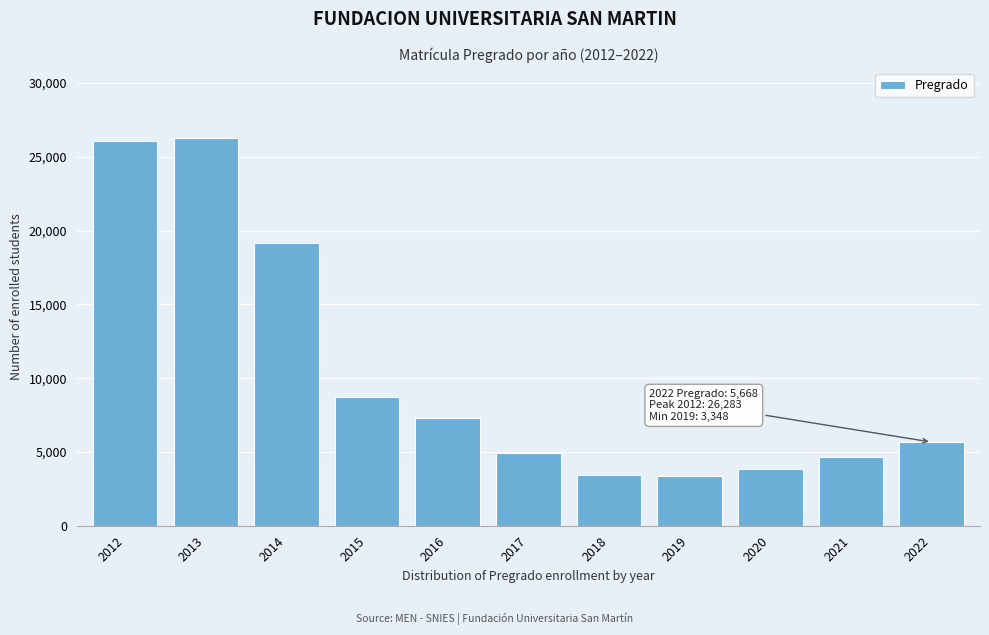

What is the difference between the values at 2016 and 2022?

1629